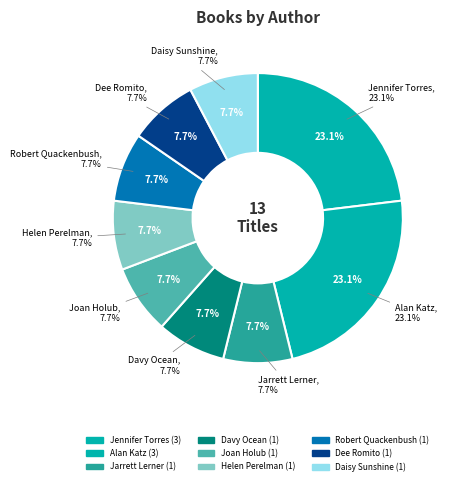

Which slice is the largest?

Jennifer Torres